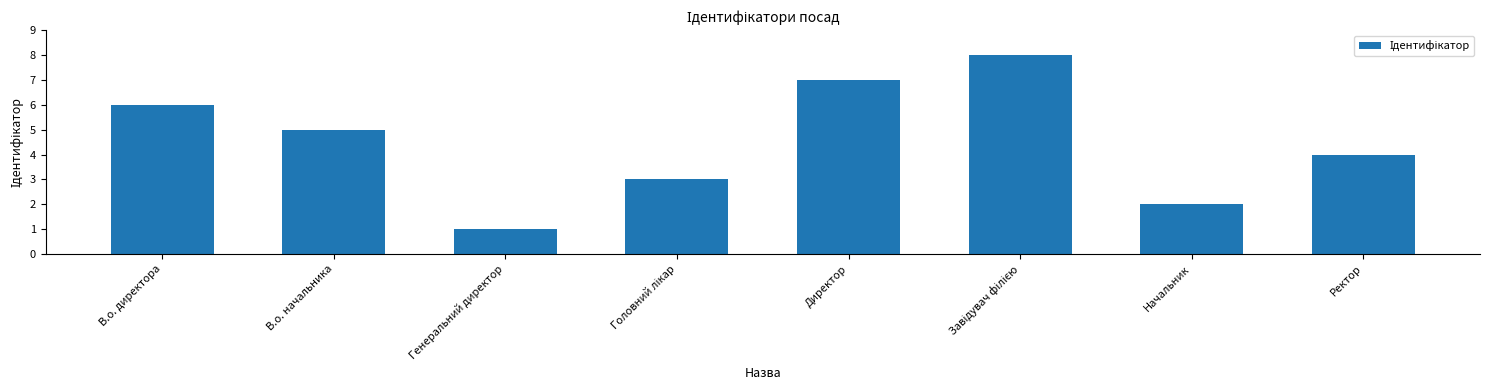

What is the label of the 7th bar from the left?

Начальник